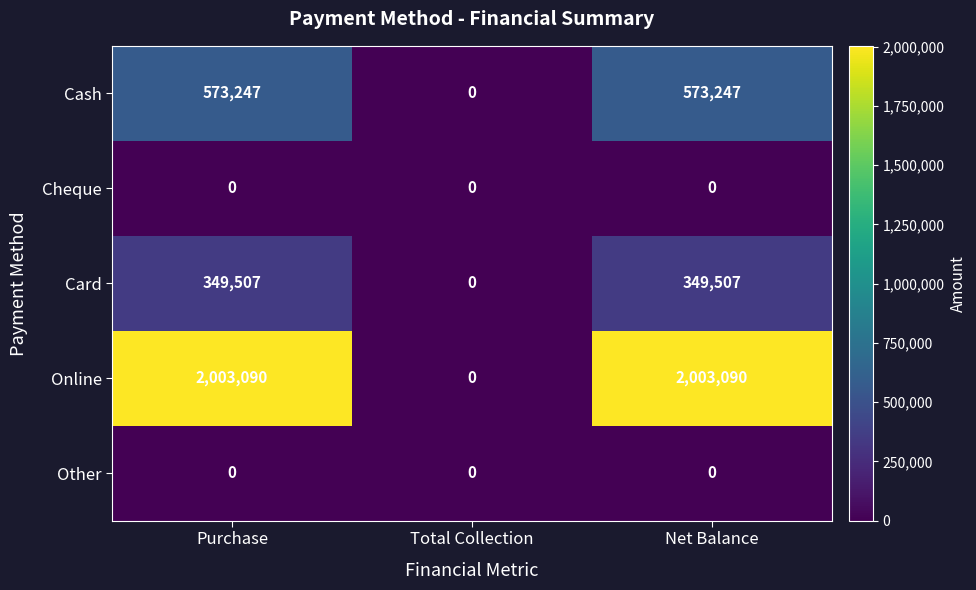

The value of Online at Net Balance is 793650. True or false?

False